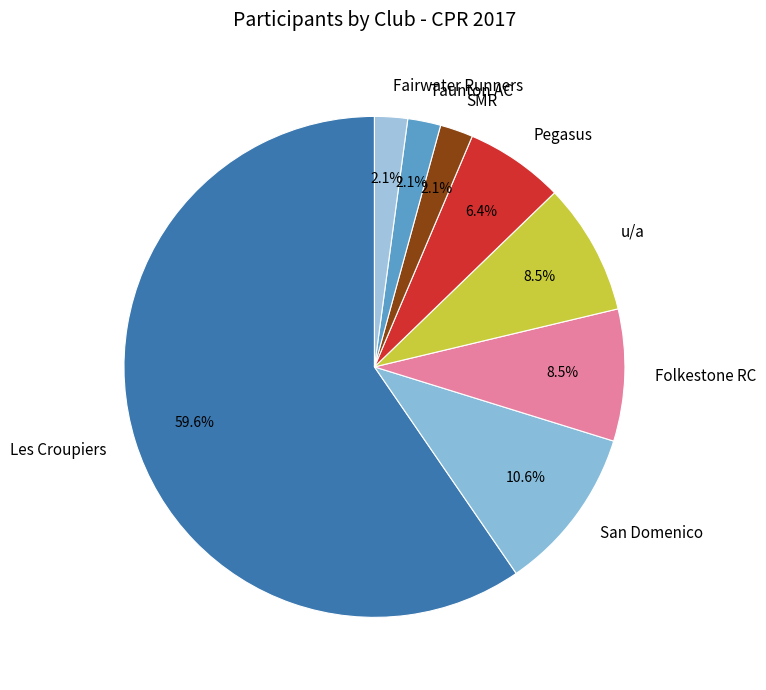

Which has a higher value, Folkestone RC or Les Croupiers?

Les Croupiers